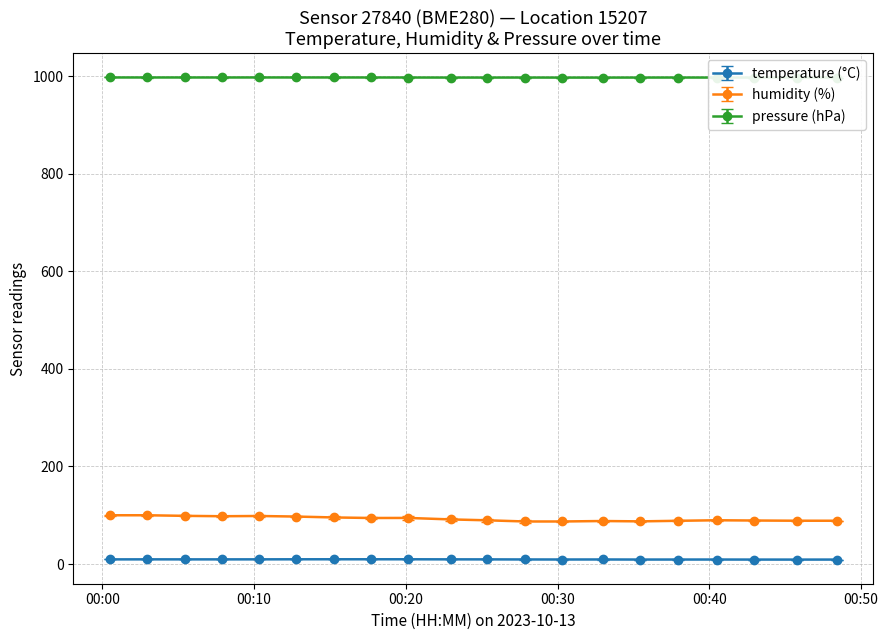

True or false: humidity (%) and pressure (hPa) intersect in this chart.

False